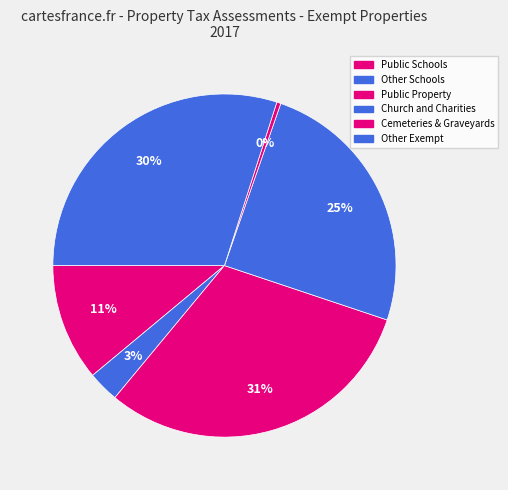

How many segments does this pie chart have?

6